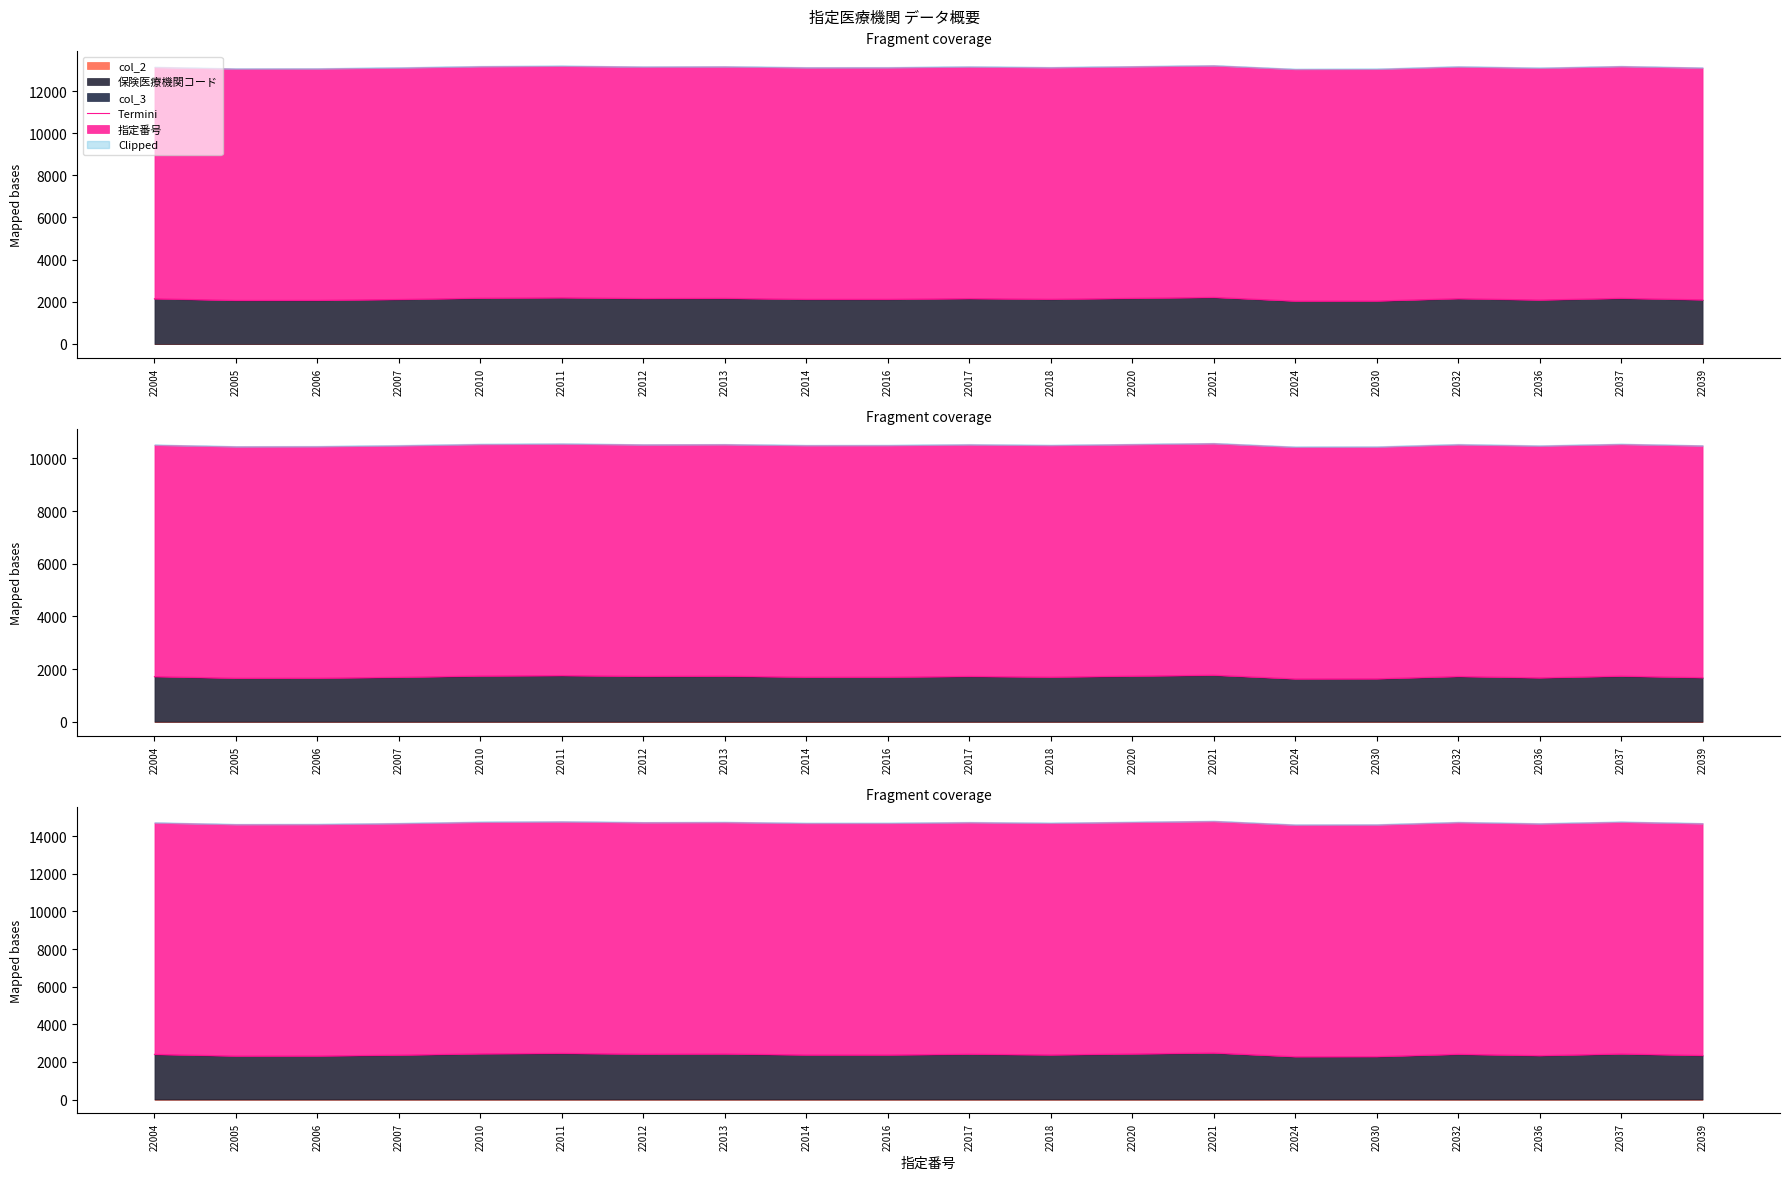

List the labels in order of value, smallest first.

22024, 22030, 22005, 22006, 22036, 22039, 22007, 22014, 22016, 22018, 22004, 22032, 22017, 22012, 22013, 22037, 22020, 22010, 22011, 22021